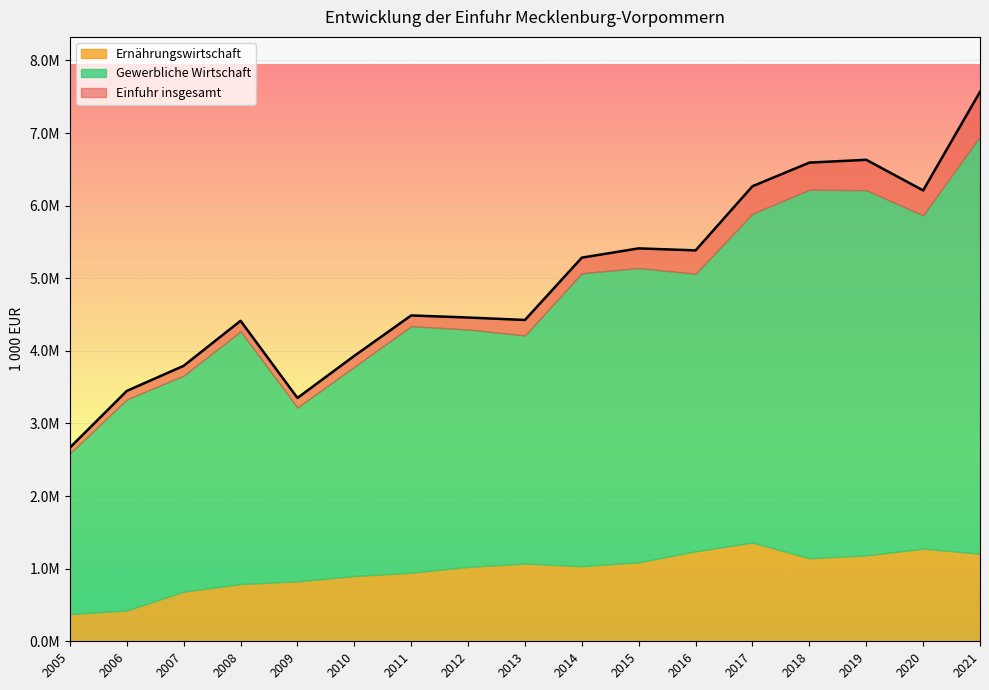

At which label is Ernährungswirtschaft closest to 867009?

2010